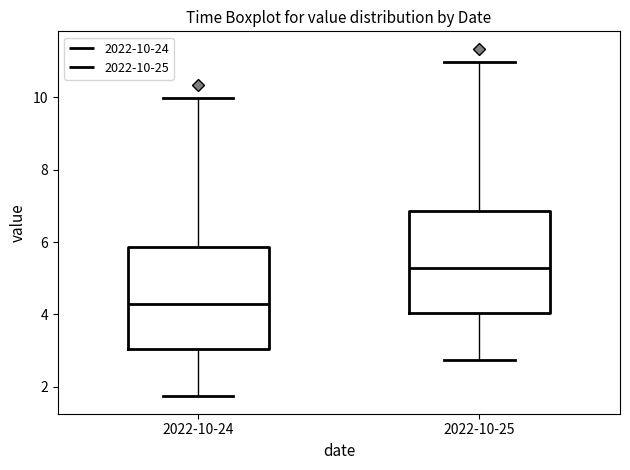

Which box has the lowest median line?

2022-10-24